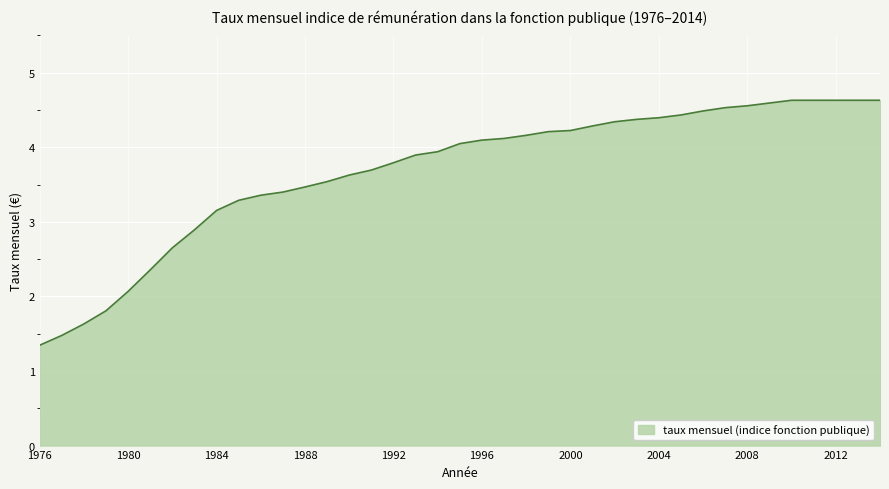

What is the difference between the maximum and minimum values?

3.3